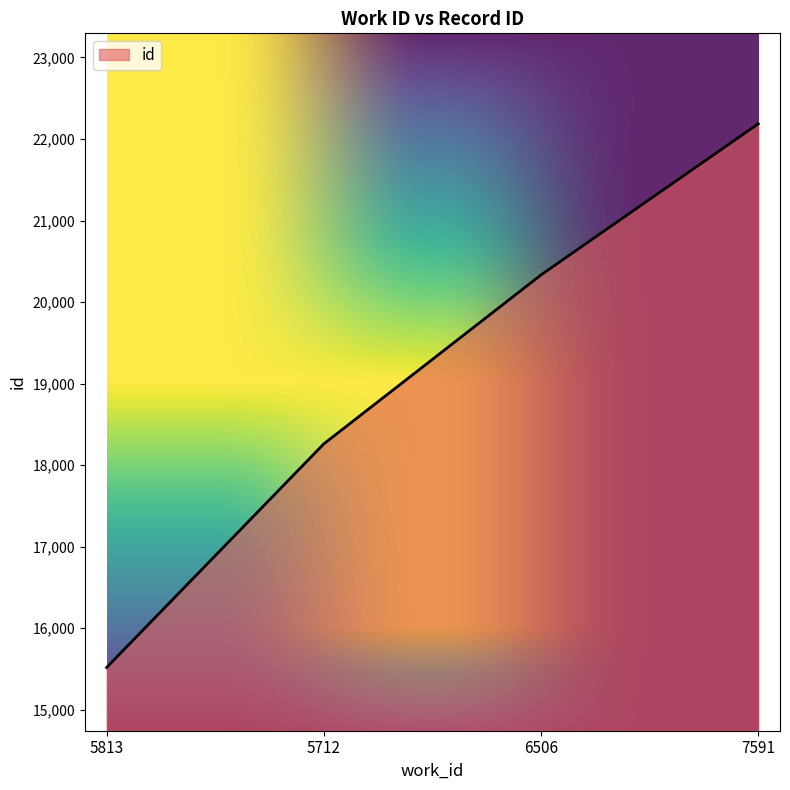

Approximately how many times larger is the value at 7591 compared to 6506?

1.1